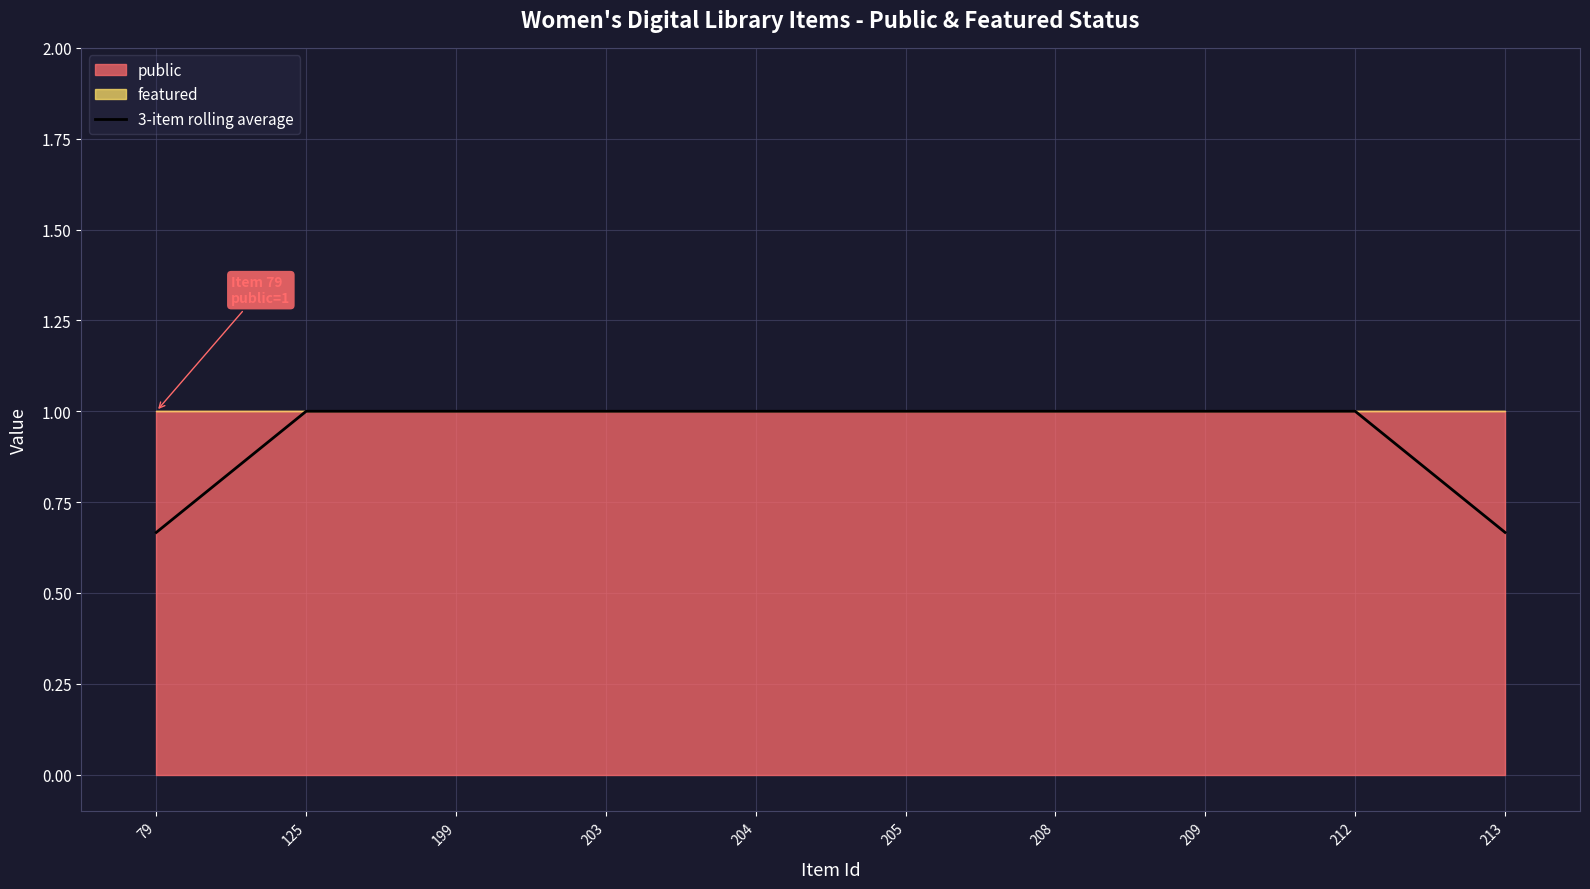

True or false: the data shows 1.5 at 209.

False